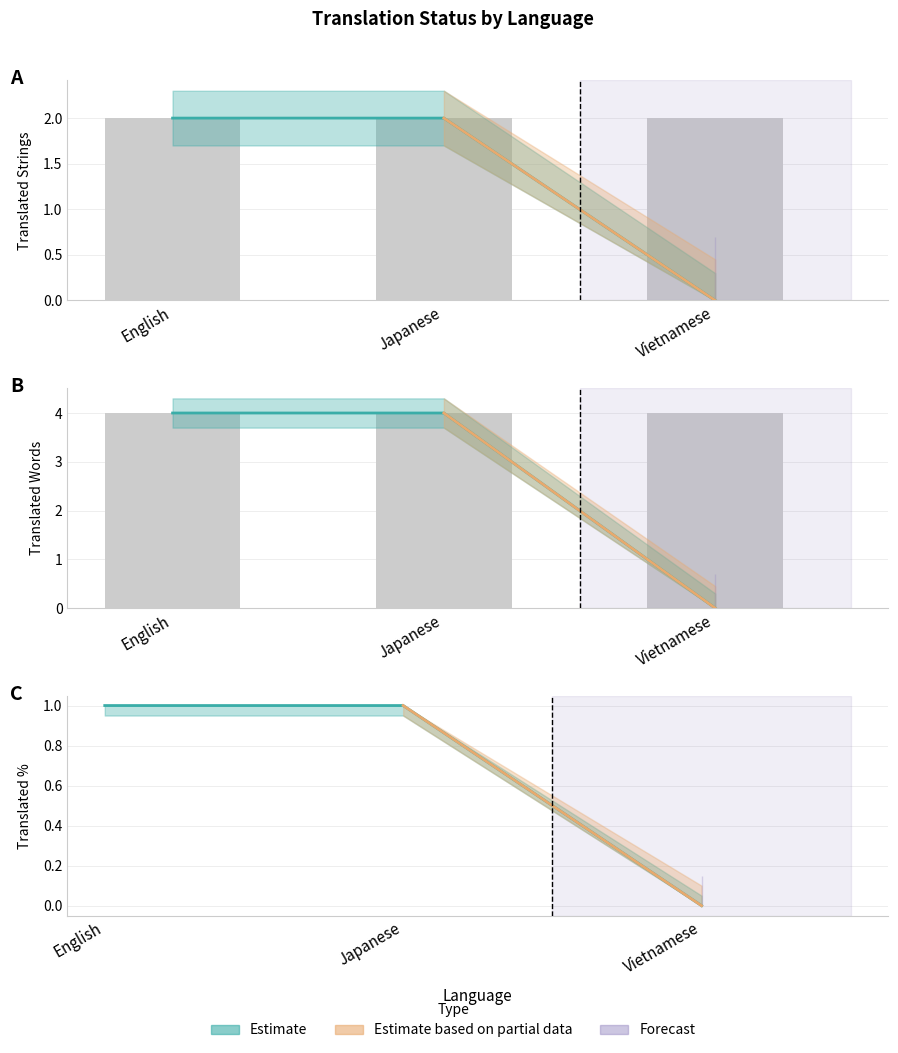

The value of translated_words at Japanese is 1. True or false?

True